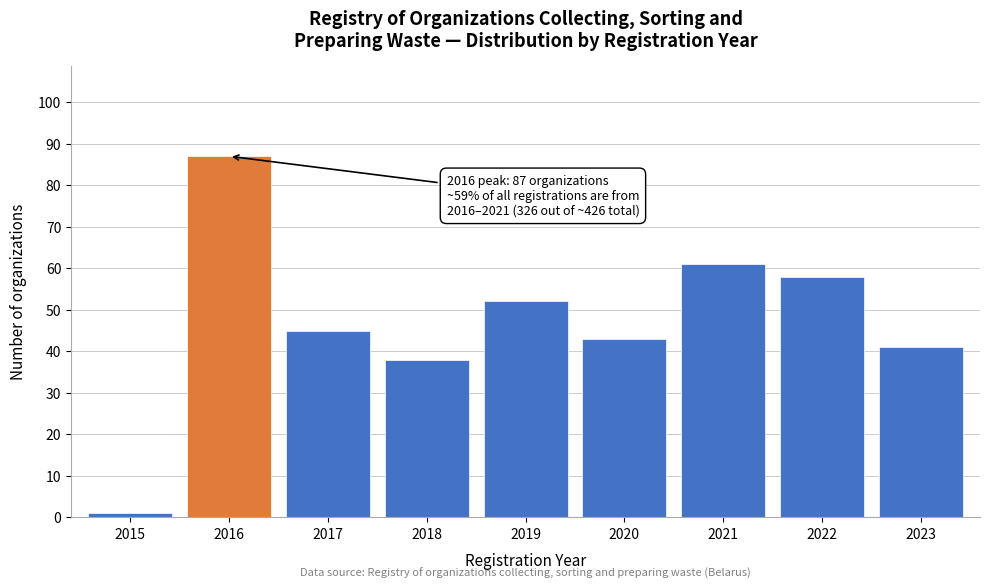

Reading right to left, transcribe all the data shown in this chart.

2023=41	2022=58	2021=61	2020=43	2019=52	2018=38	2017=45	2016=87	2015=1